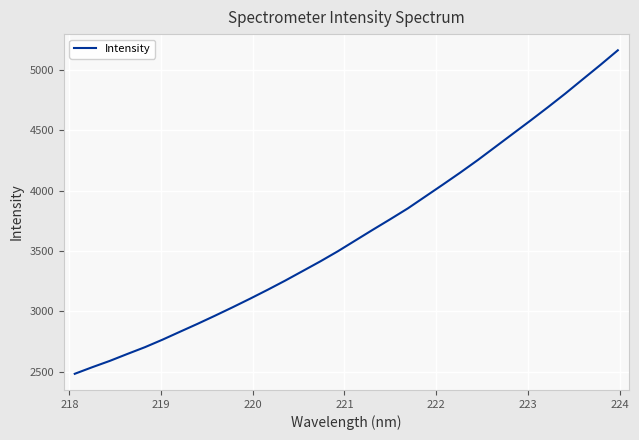

What is the average value?

3642.7